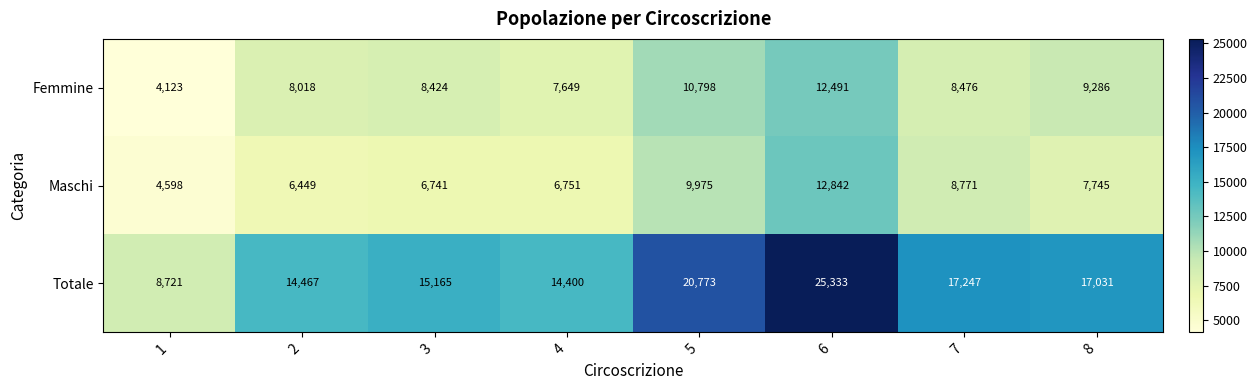

List the labels in order of Femmine value, largest first.

6, 5, 8, 7, 3, 2, 4, 1